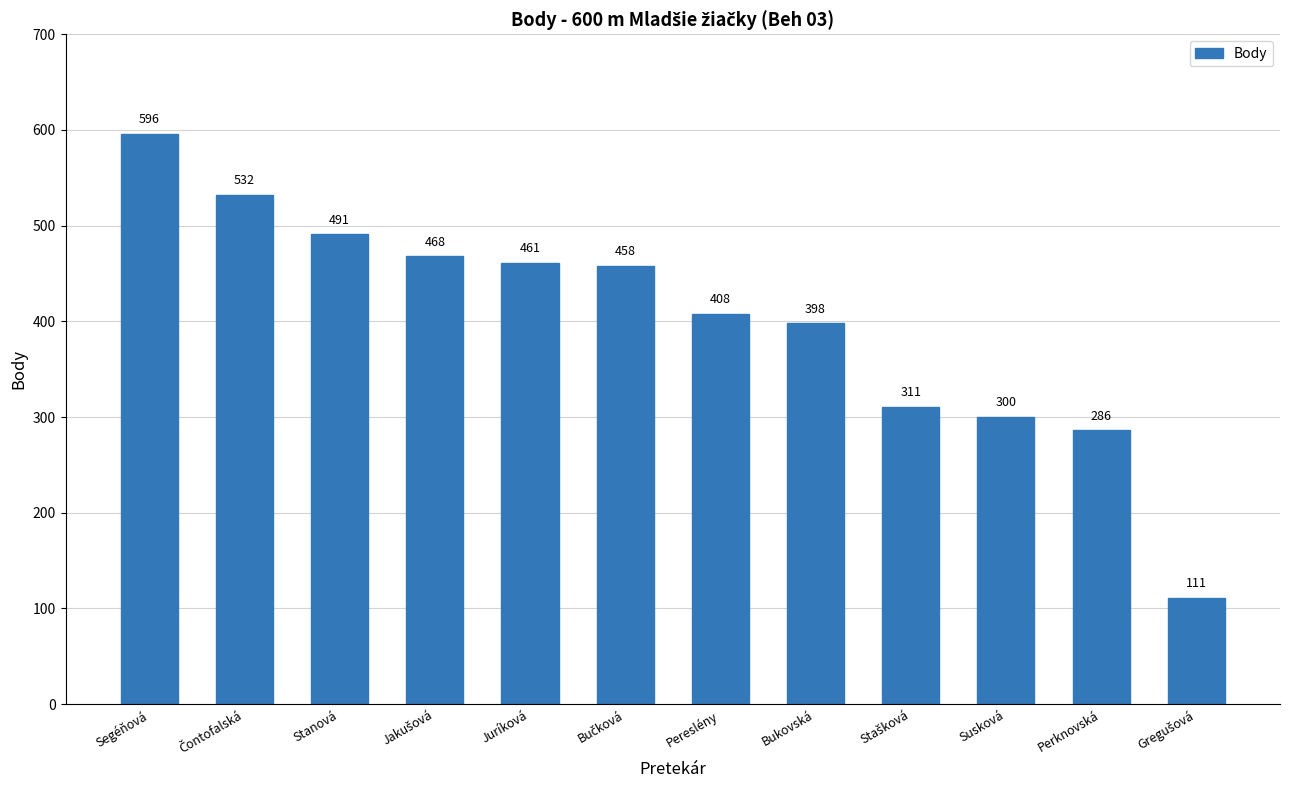

What is the value of the 12th bar from the left?

111